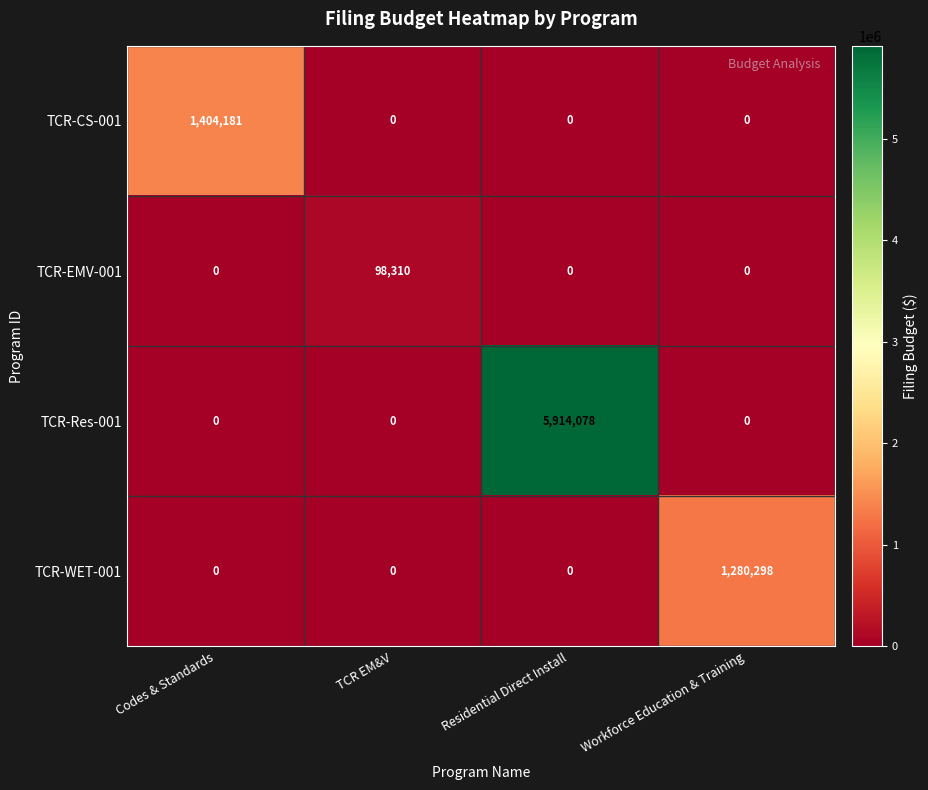

List the series in order of their peak value, lowest first.

TCR-EMV-001, TCR-WET-001, TCR-CS-001, TCR-Res-001